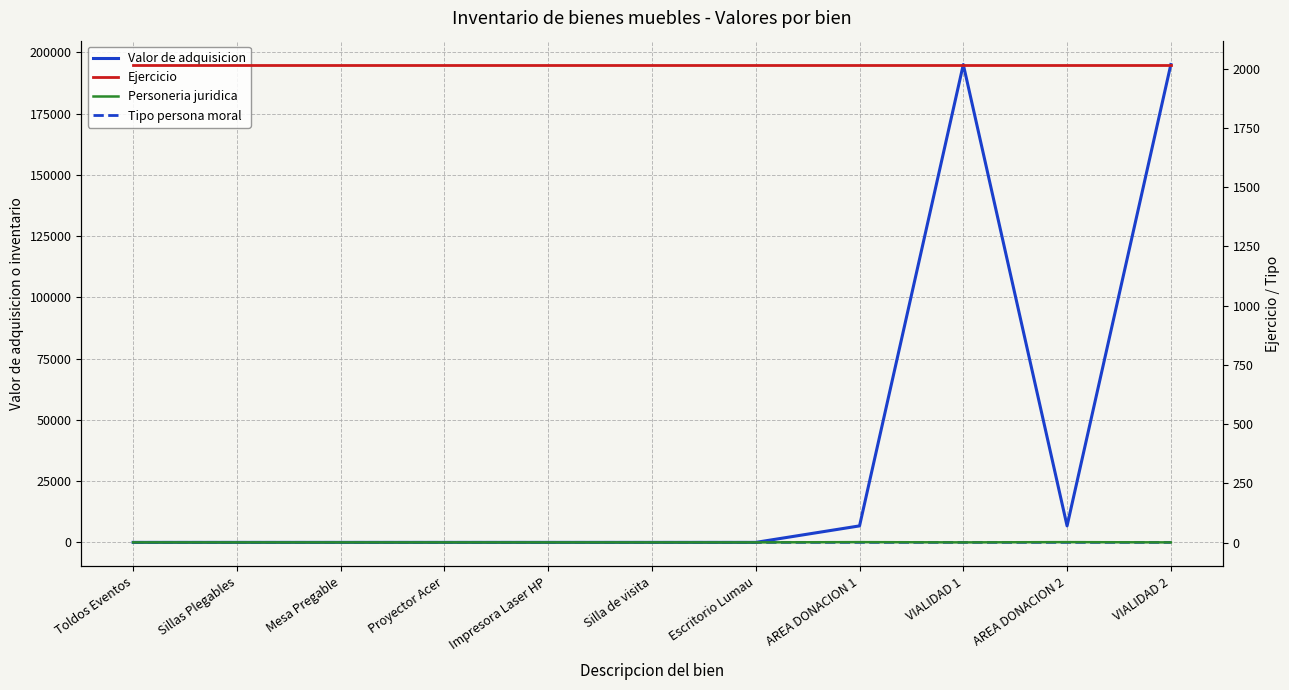

At which label does Tipo persona moral first exceed 3?

AREA DONACION 1